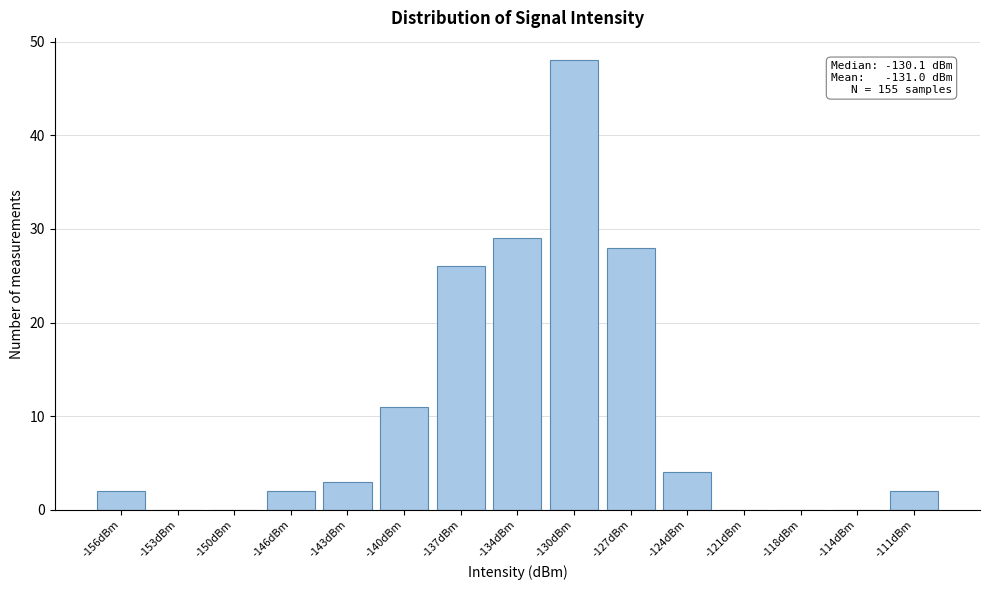

Reading right to left, what are all the values shown in this chart?

-111dBm=2	-114dBm=0	-118dBm=0	-121dBm=0	-124dBm=4	-127dBm=28	-130dBm=48	-134dBm=29	-137dBm=26	-140dBm=11	-143dBm=3	-146dBm=2	-150dBm=0	-153dBm=0	-156dBm=2